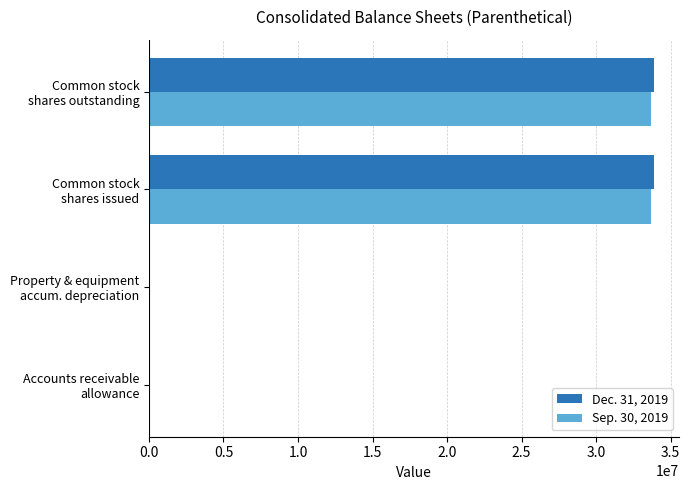

What is the greatest value displayed?

33887591